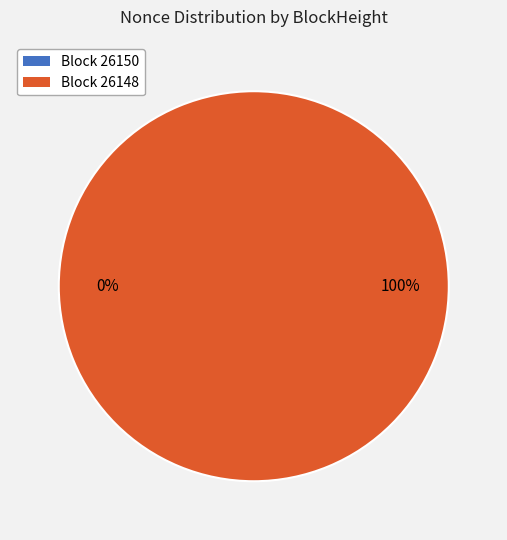

Count the number of slices in the pie.

2